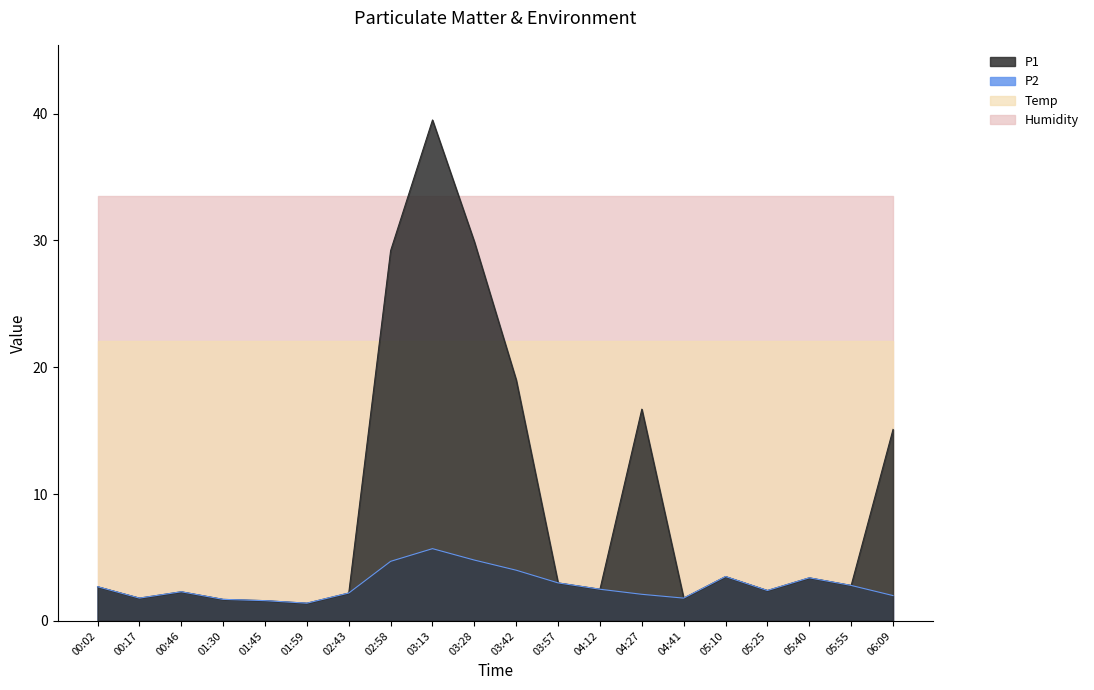

At which category is the sum across all series the highest?

03:13